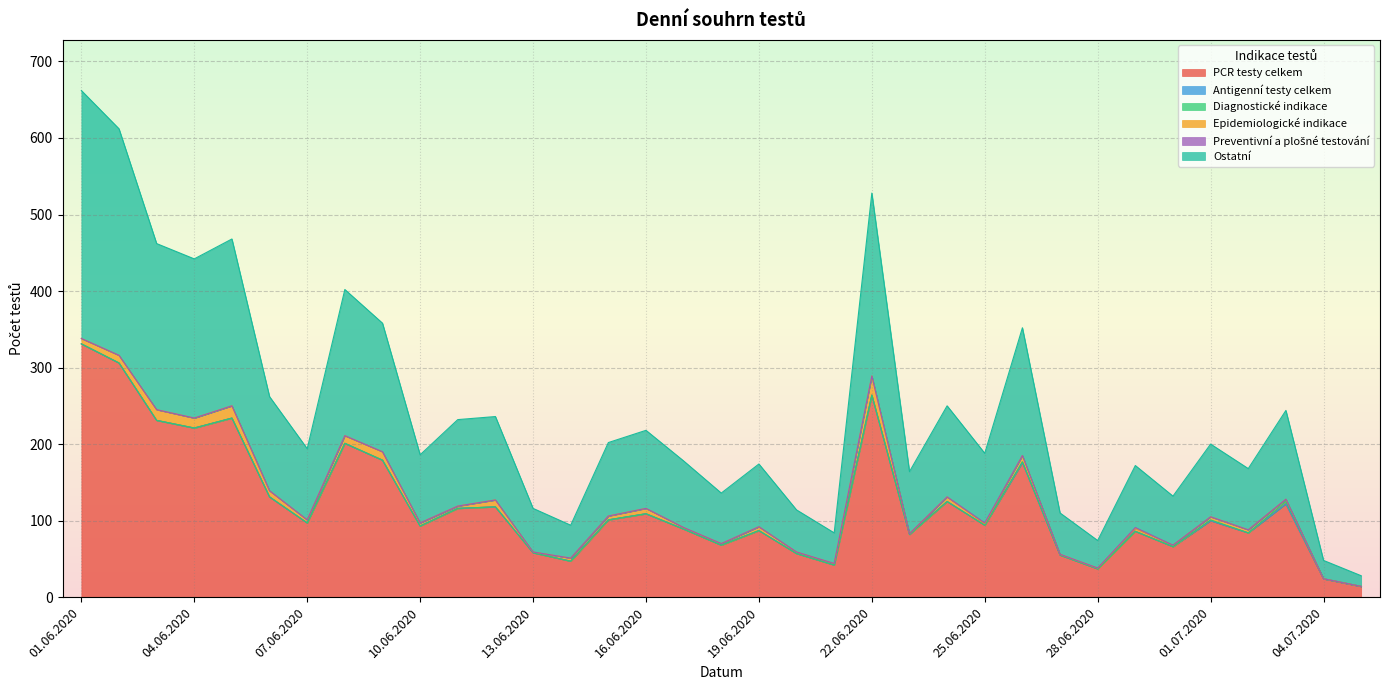

What is the label of the 10th point from the right?

26.06.2020